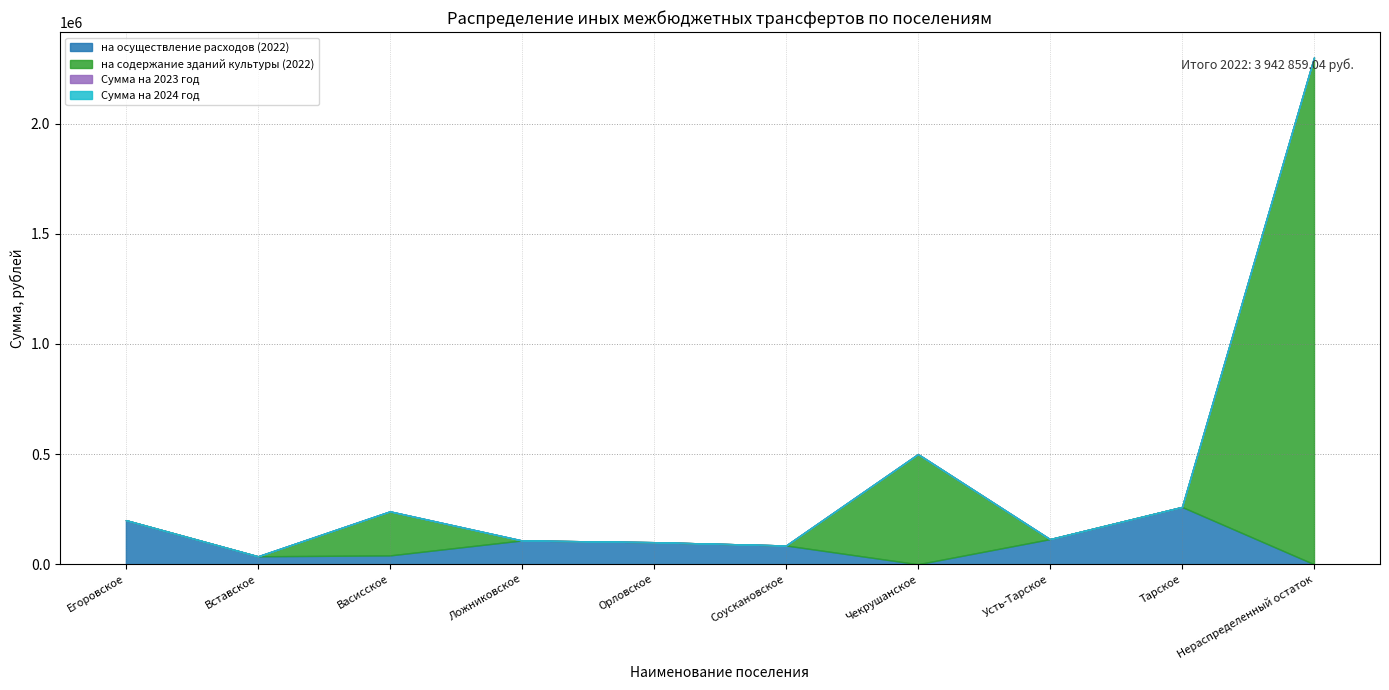

Reading left to right, extract all data points from this chart.

на осуществление расходов (2022): 200000.0	36000.0	40000.0	107900.0	100000.0	85000.0	0.0	113959.0	260000.0	0.0
на содержание зданий культуры (2022): 0.0	0.0	200000.0	0.0	0.0	0.0	500000.0	0.0	0.0	2300000.0
Сумма на 2023 год: 0.0	0.0	0.0	0.0	0.0	0.0	0.0	0.0	0.0	0.0
Сумма на 2024 год: 0.0	0.0	0.0	0.0	0.0	0.0	0.0	0.0	0.0	0.0